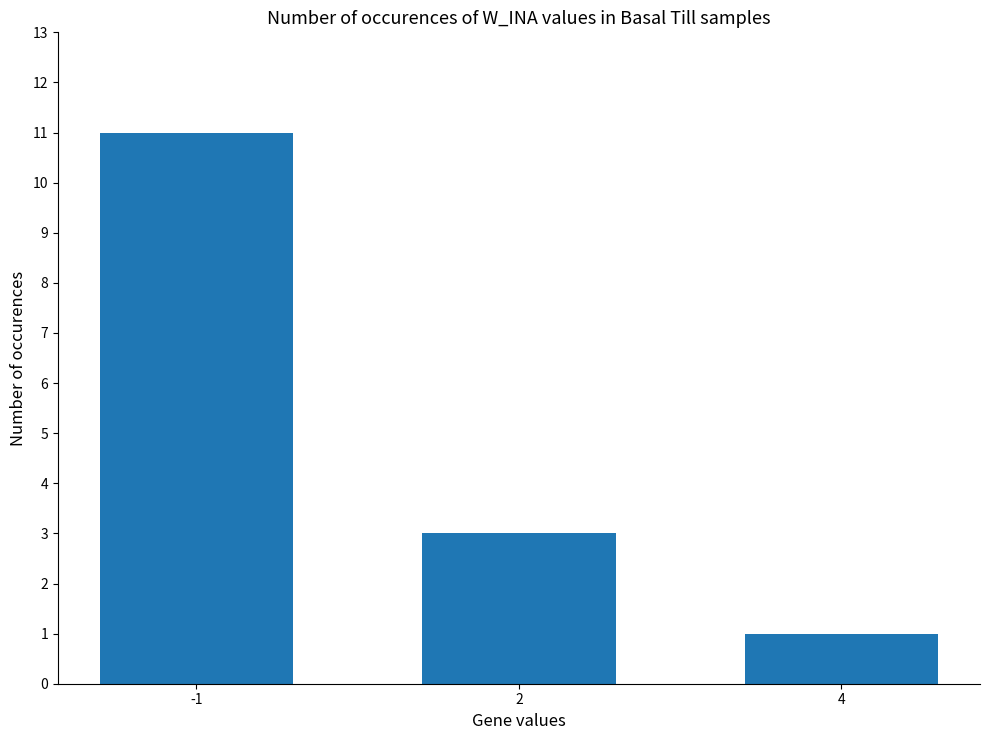

What is the difference between the values at 2 and 4?

2